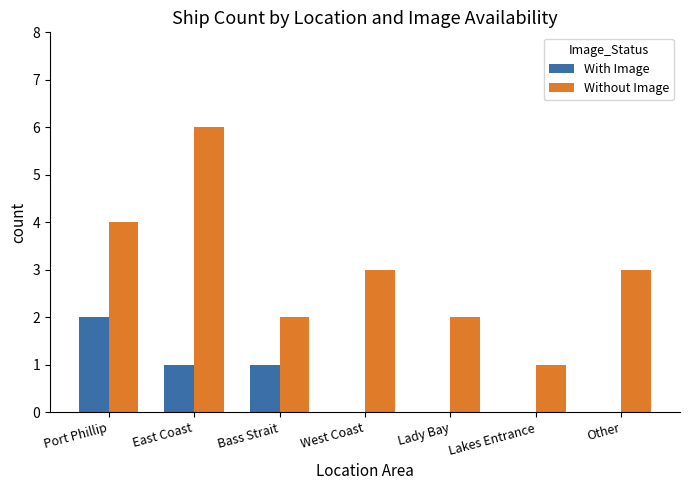

What is the sum of all With Image values?

4